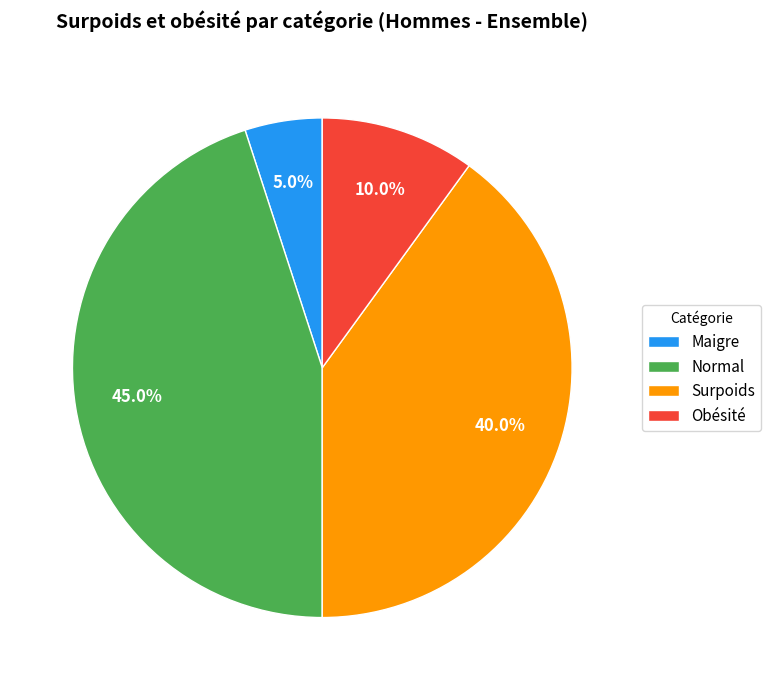

Is it true that Maigre is 1% of the pie?

False